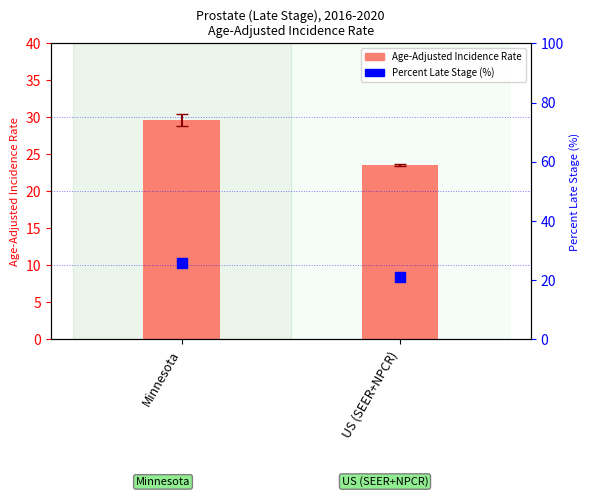

At which category is the sum across all series the highest?

Minnesota